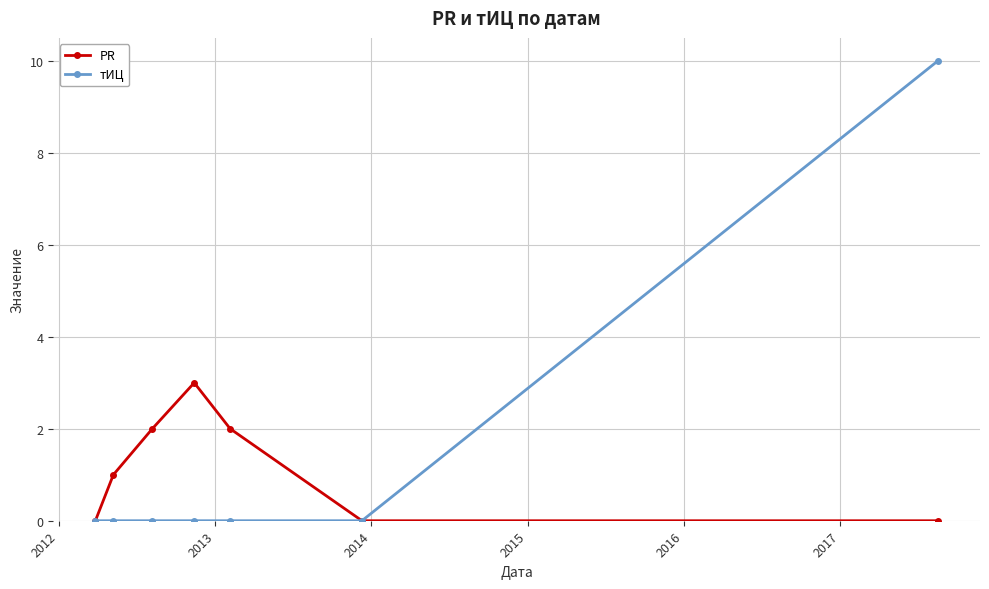

Rank the series by their maximum value, from highest to lowest.

тИЦ, PR